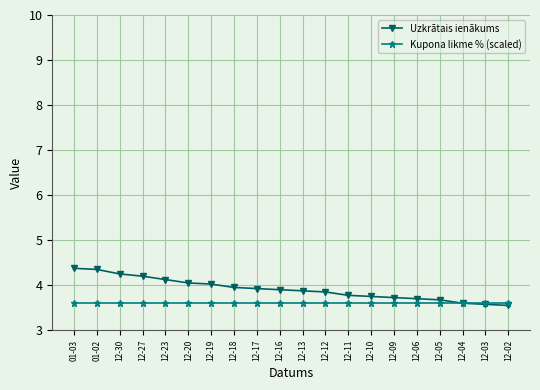

Which series has the largest total across all categories?

Uzkrātais ienākums